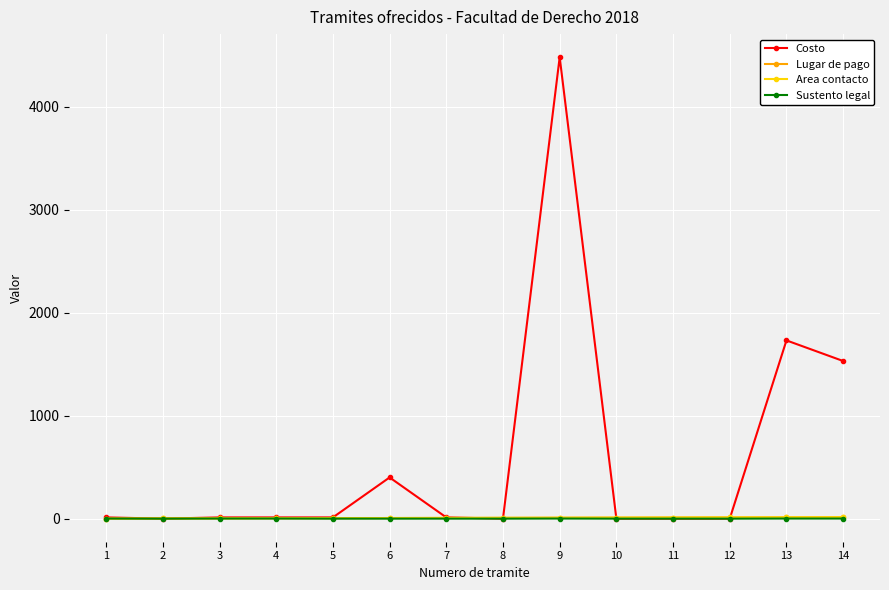

What is the difference between the maximum and second lowest values in the Area contacto series?

12